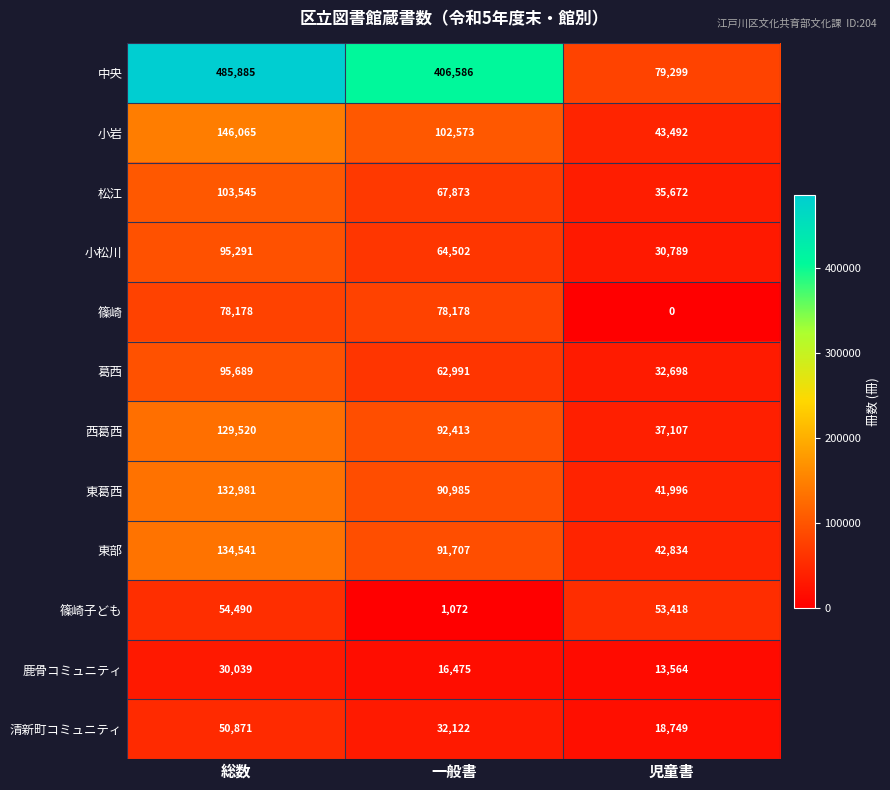

Rank the series by their maximum value, from lowest to highest.

鹿骨コミュニティ, 清新町コミュニティ, 篠崎子ども, 篠崎, 小松川, 葛西, 松江, 西葛西, 東葛西, 東部, 小岩, 中央